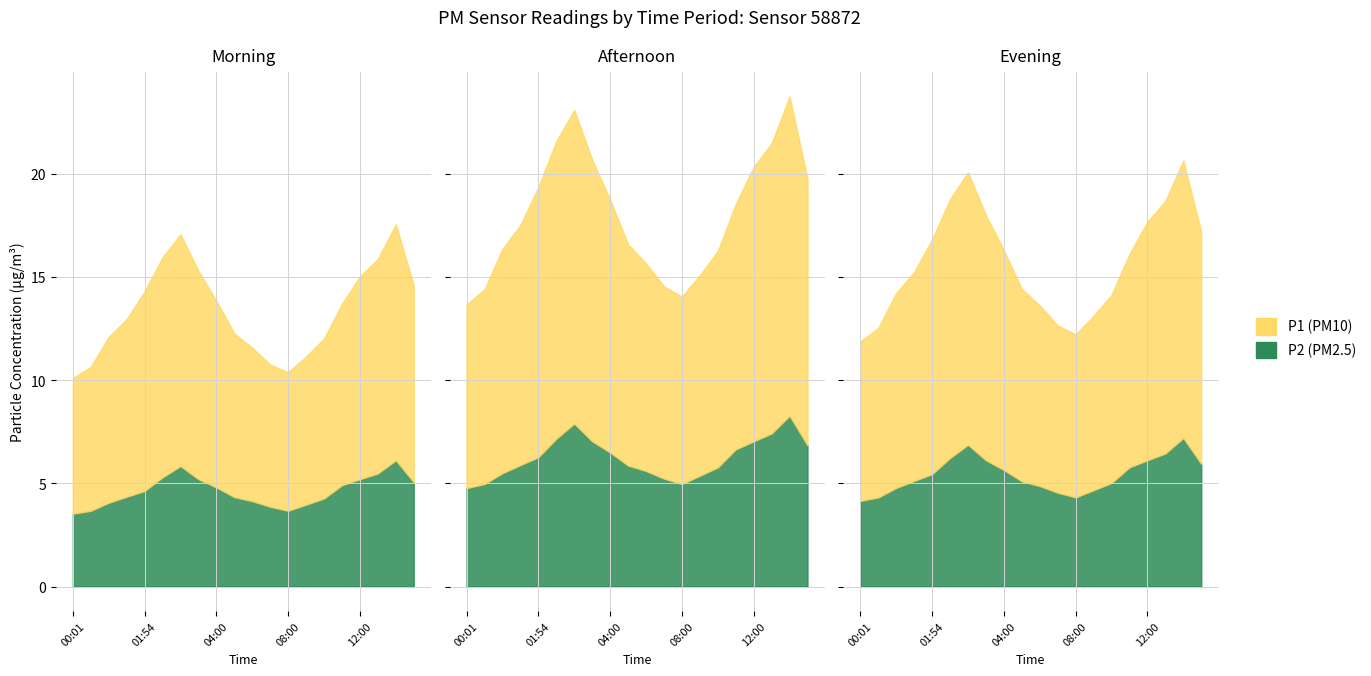

List the series in order of their overall mean, highest first.

P1, P2